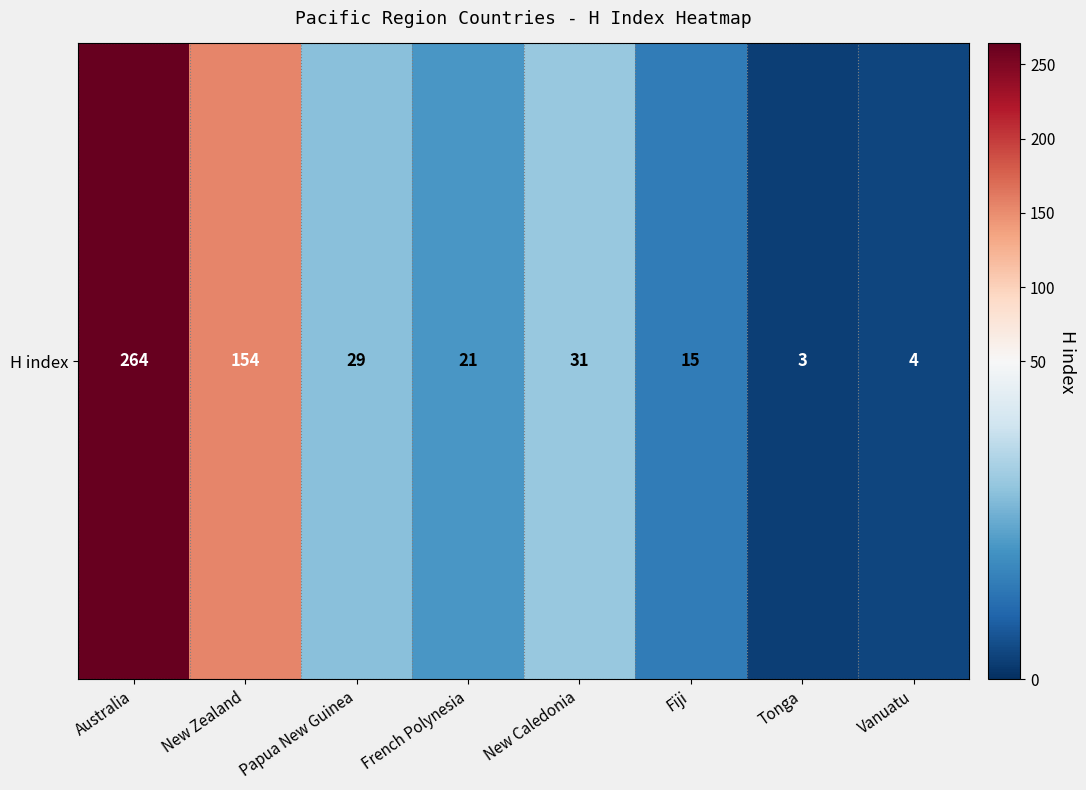

Count the number of data series in this chart.

1